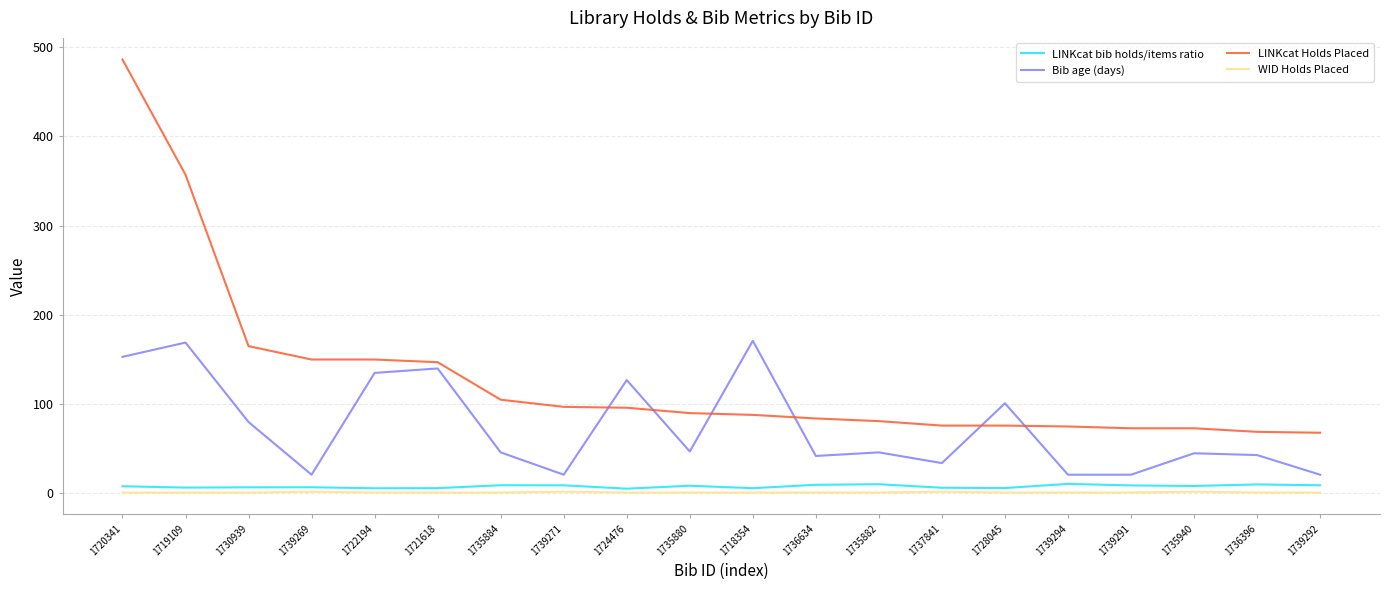

What is the highest value of the LINKcat bib holds/items ratio series?

10.7